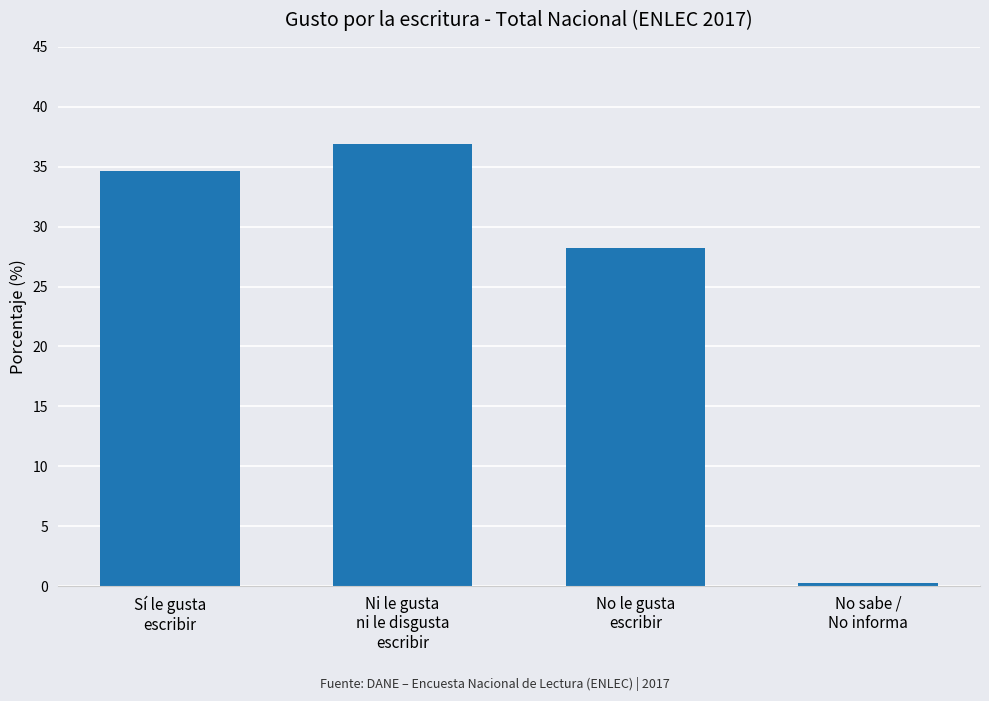

At which category does the chart reach its minimum across all series?

No sabe /
No informa